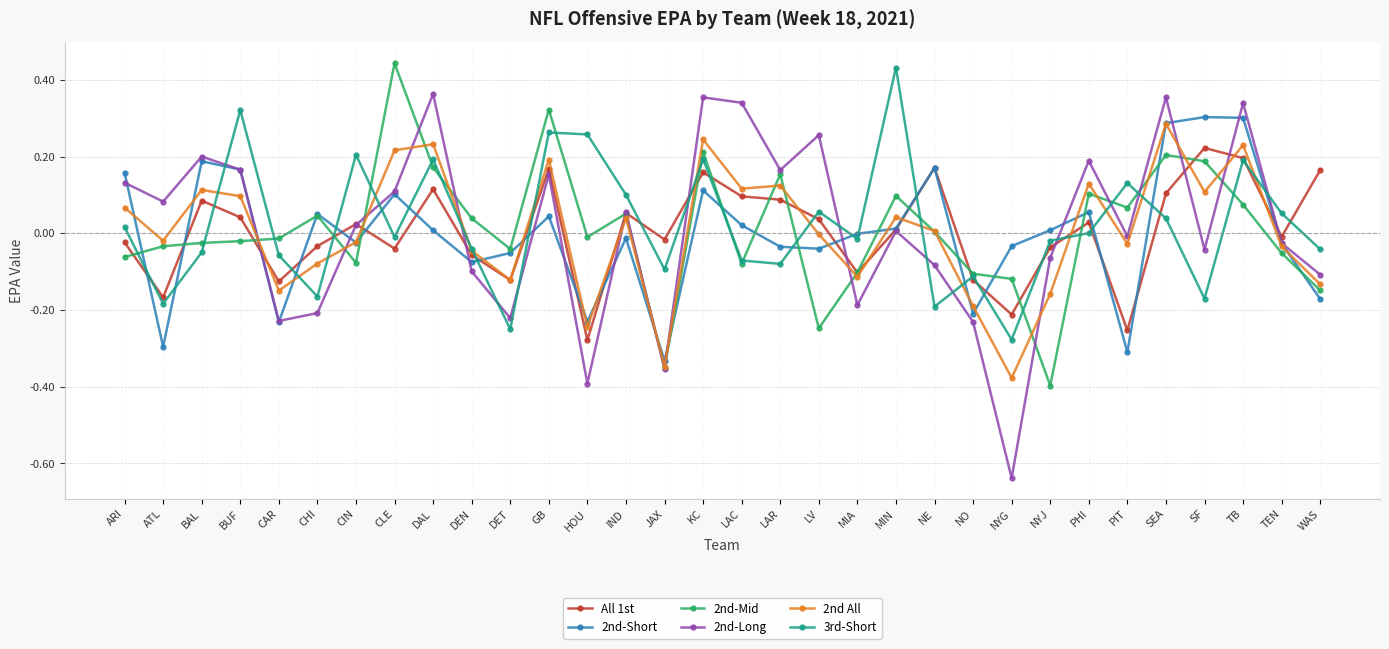

Is the value of All 1st at LAC greater than the value of 2nd-Long at DEN?

Yes